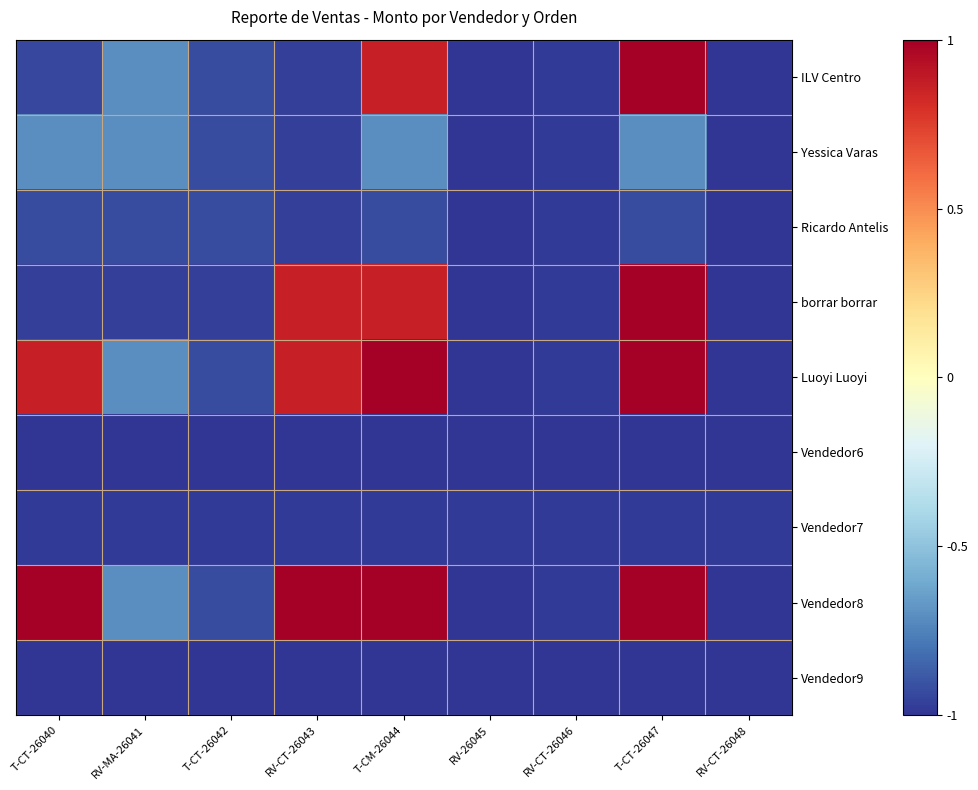

Which label corresponds to the smallest value in the chart?

RV-26045